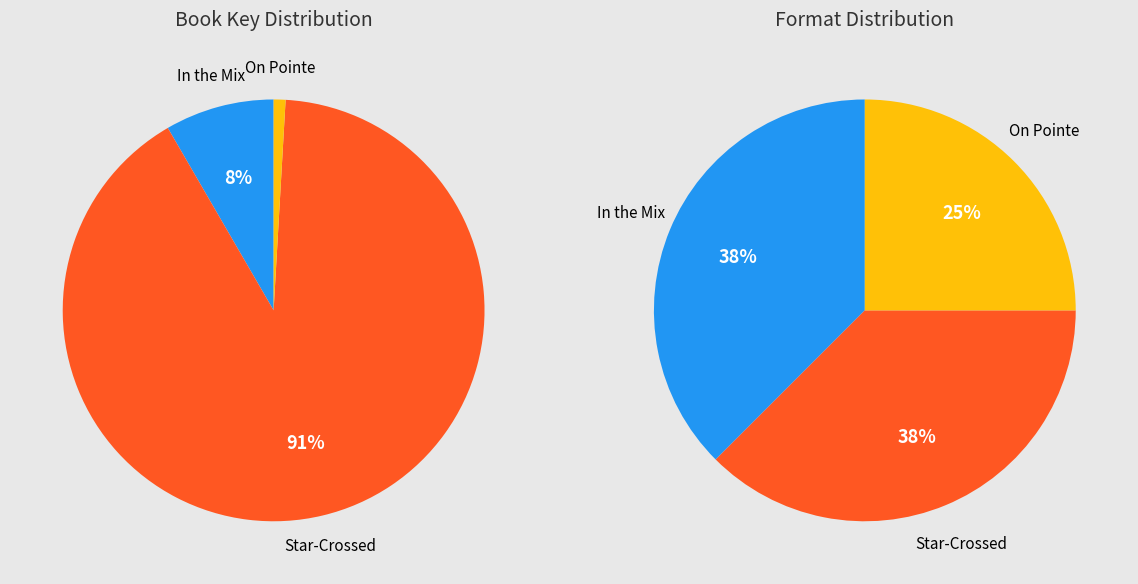

The In the Mix slice represents 8% of the pie. True or false?

True